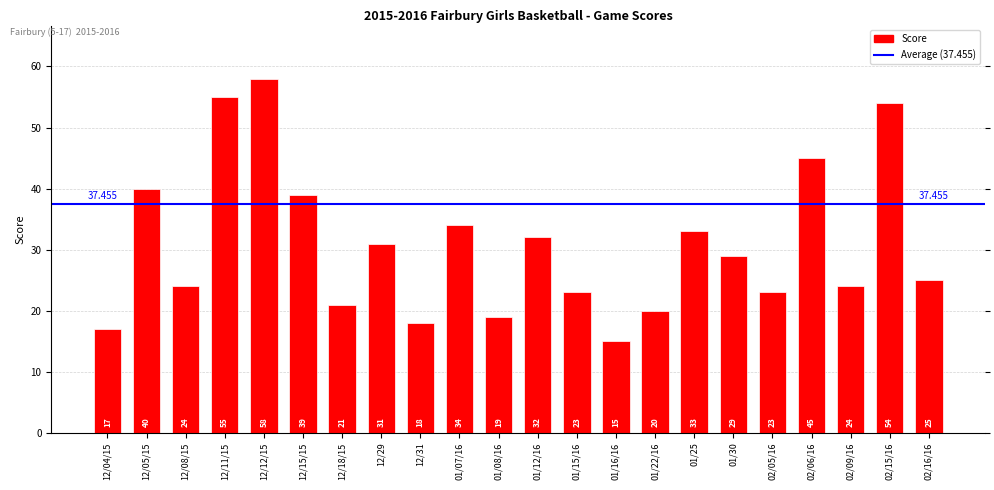

Are the bars horizontal?

No